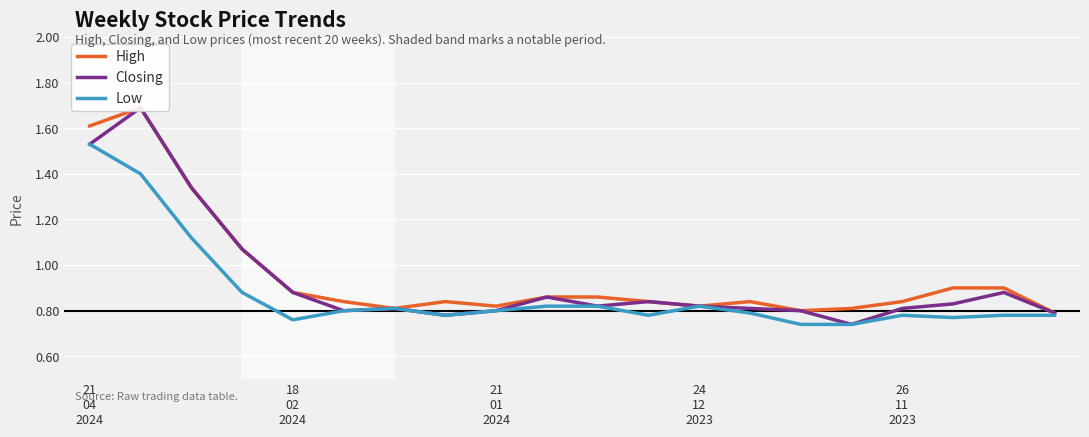

Reading left to right, list all the values displayed in this chart.

High: 1.6	1.7	1.3	1.1	0.9	0.8	0.8	0.8	0.8	0.9	0.9	0.8	0.8	0.8	0.8	0.8	0.8	0.9	0.9	0.8
Closing: 1.5	1.7	1.3	1.1	0.9	0.8	0.8	0.8	0.8	0.9	0.8	0.8	0.8	0.8	0.8	0.7	0.8	0.8	0.9	0.8
Low: 1.5	1.4	1.1	0.9	0.8	0.8	0.8	0.8	0.8	0.8	0.8	0.8	0.8	0.8	0.7	0.7	0.8	0.8	0.8	0.8